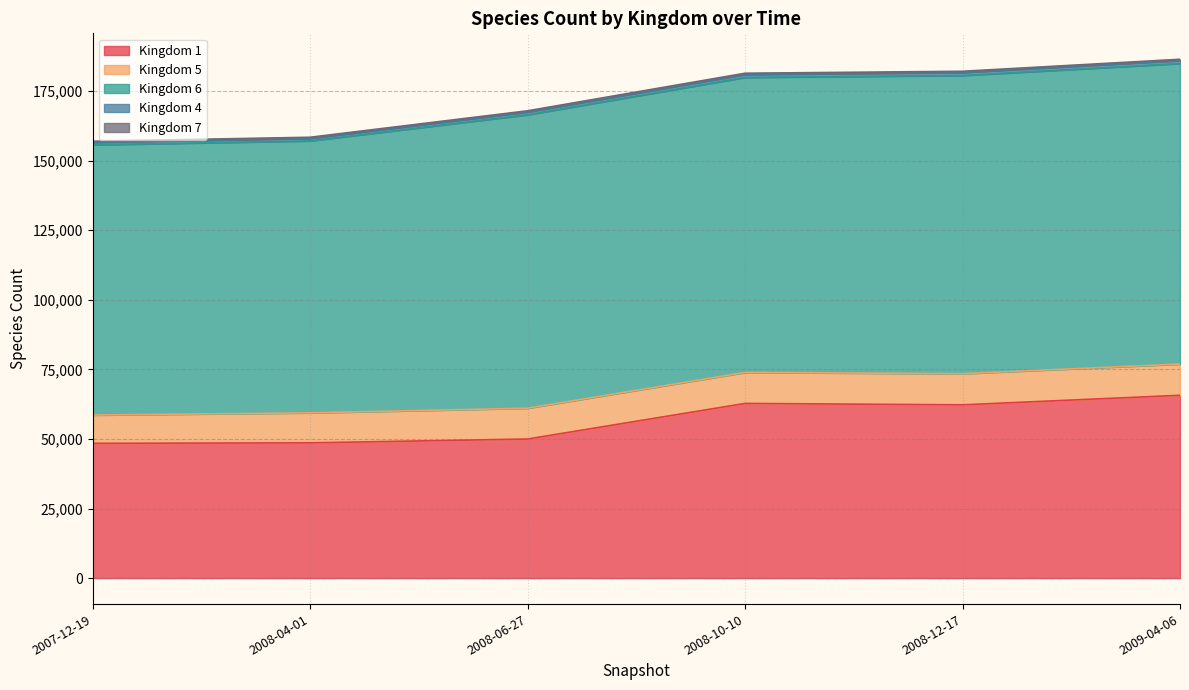

Which series has the largest total across all categories?

6